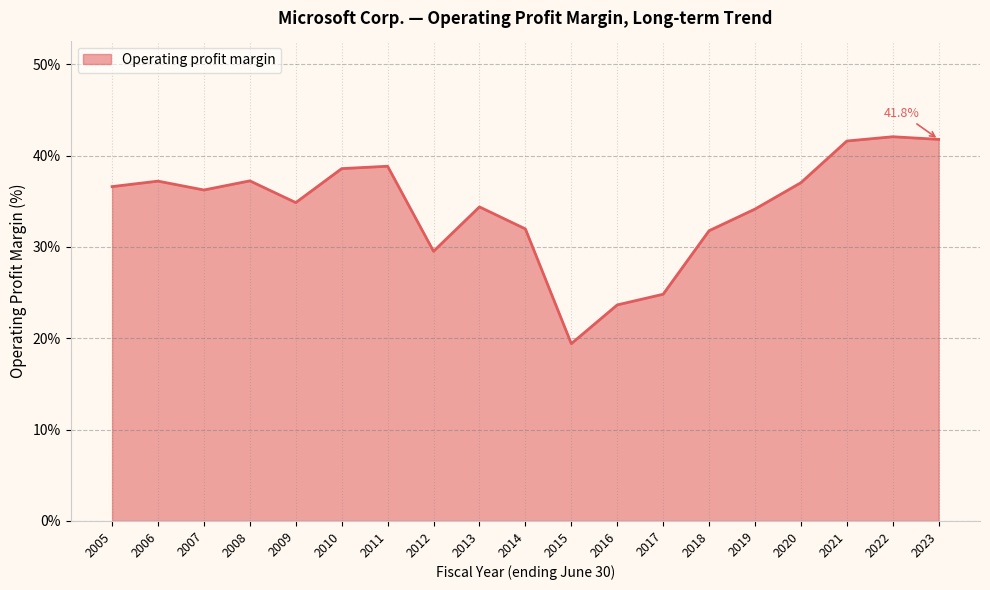

What is the smallest value displayed?

19.4